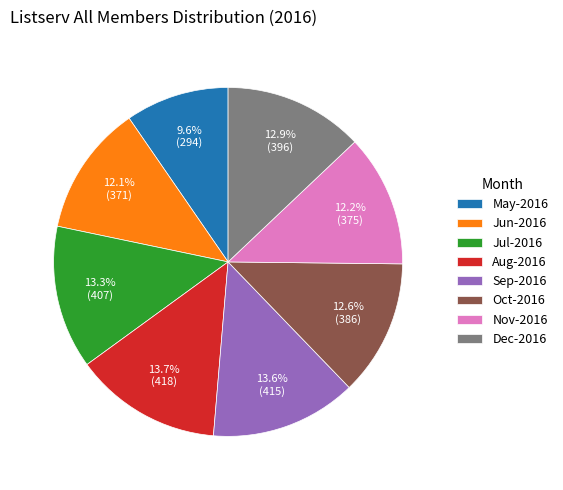

What percentage is the May-2016 slice, to the nearest percent?

10%